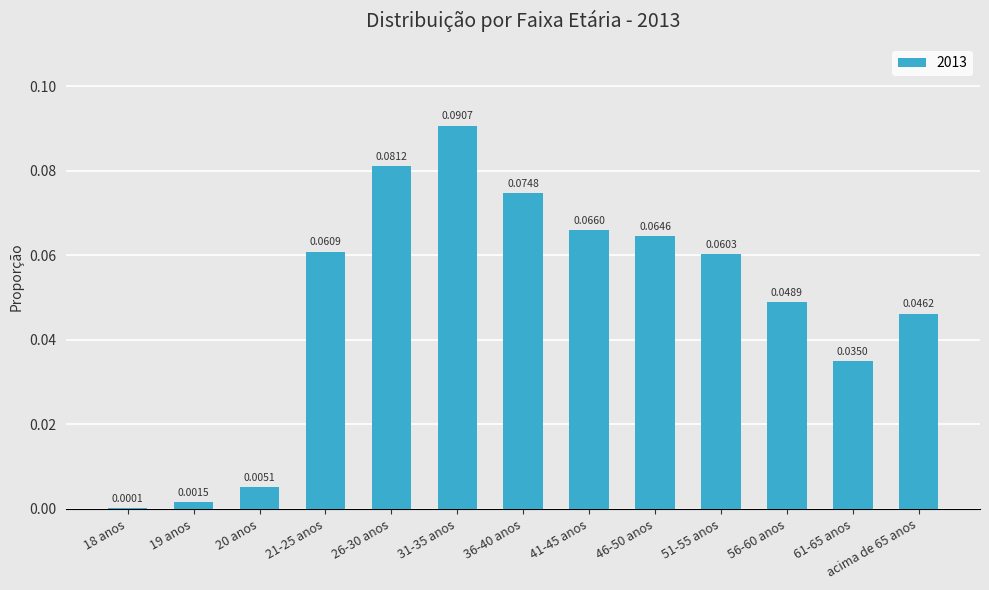

Are the bars grouped side by side (vs. stacked)?

No